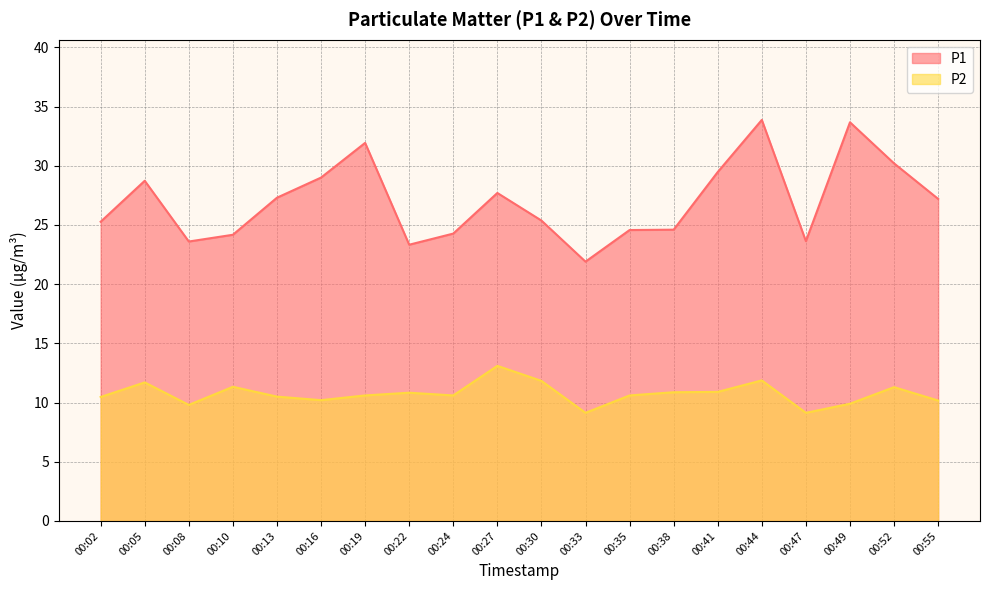

How many lines are shown in the chart?

2